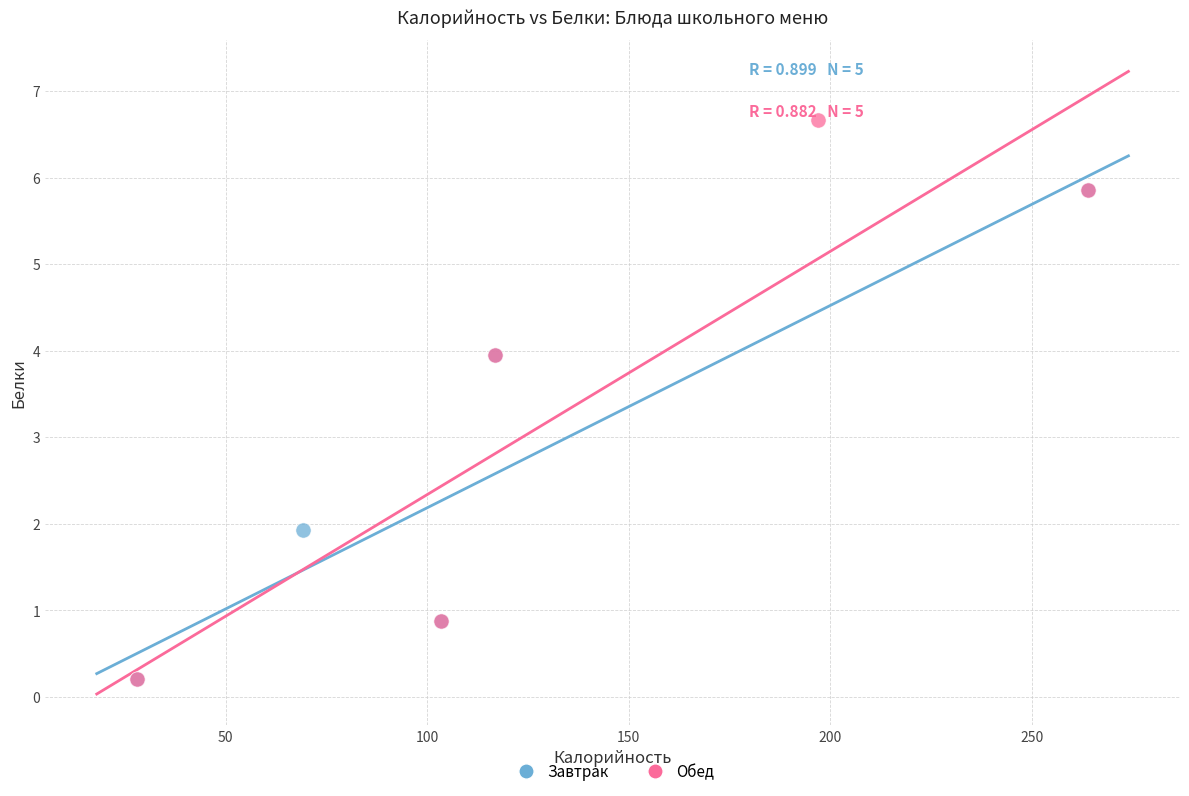

Which series reaches the maximum Y coordinate?

Обед